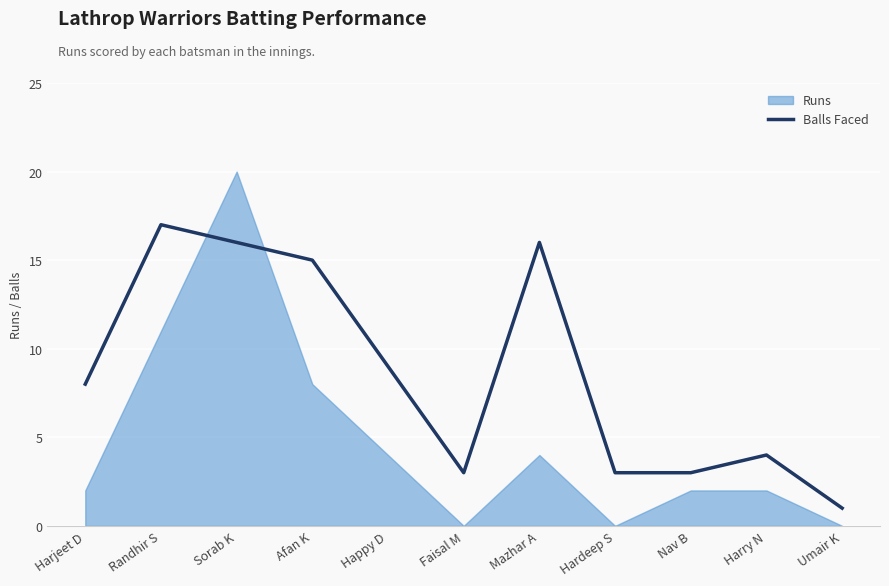

What position from the right is Sorab K?

9